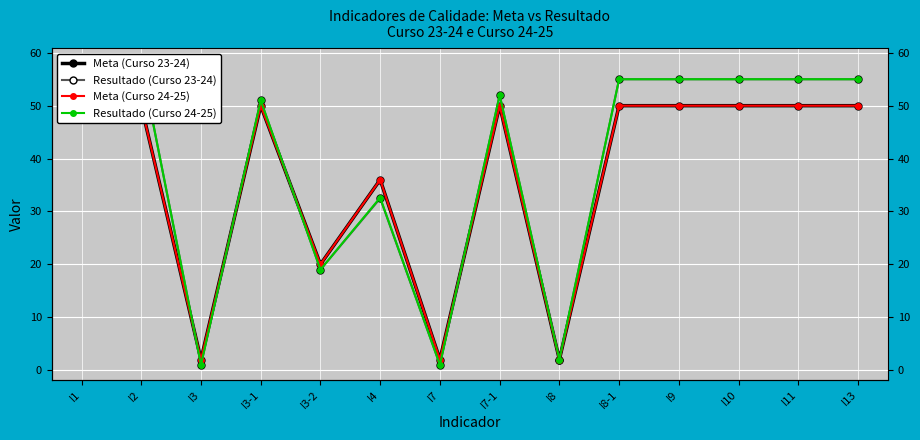

How many series are shown in this chart?

4